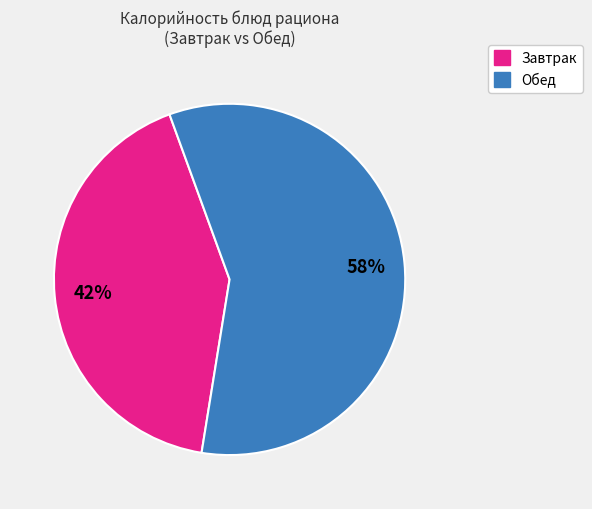

Does any single category account for the majority?

Yes